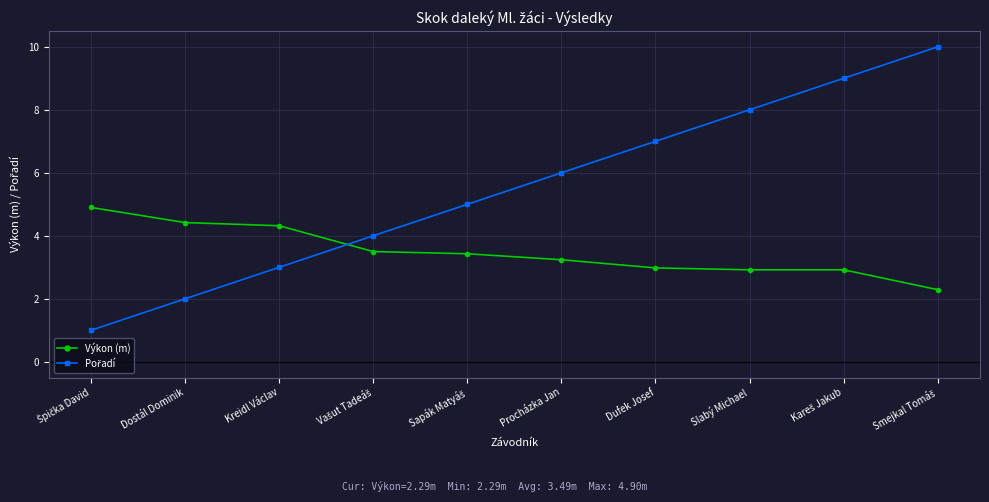

What is the smallest value displayed?

1.0